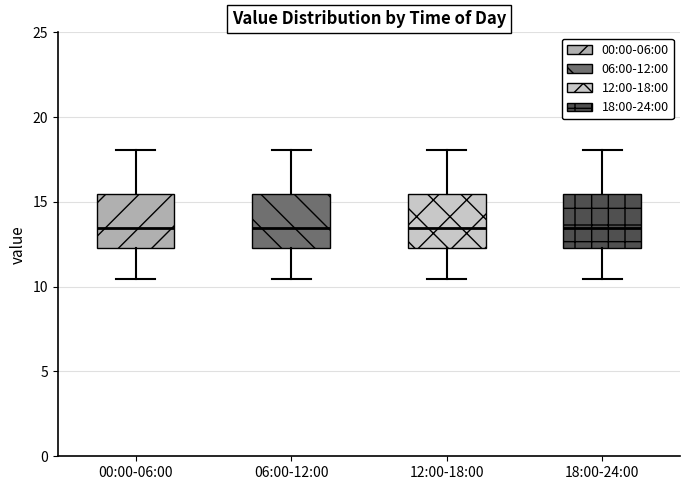

Reading left to right, transcribe this box plot: for each box, give where its median line is, the range the box spans, and where its two whiskers end, as read against the y-axis. The values are not printed on the chart, so give them approximately, as read against the axis.

00:00-06:00: median 13.5, box 12.5 to 15.5, whiskers 10.5 to 18.0
06:00-12:00: median 13.5, box 12.5 to 15.5, whiskers 10.5 to 18.0
12:00-18:00: median 13.5, box 12.5 to 15.5, whiskers 10.5 to 18.0
18:00-24:00: median 13.5, box 12.5 to 15.5, whiskers 10.5 to 18.0